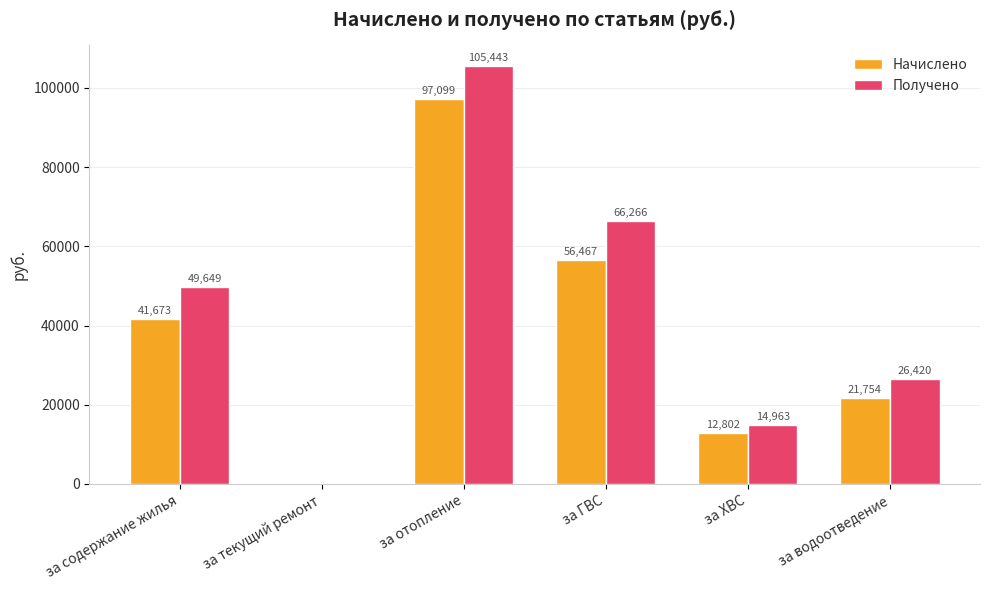

Where is Получено nearest to the value 52721?

за содержание жилья